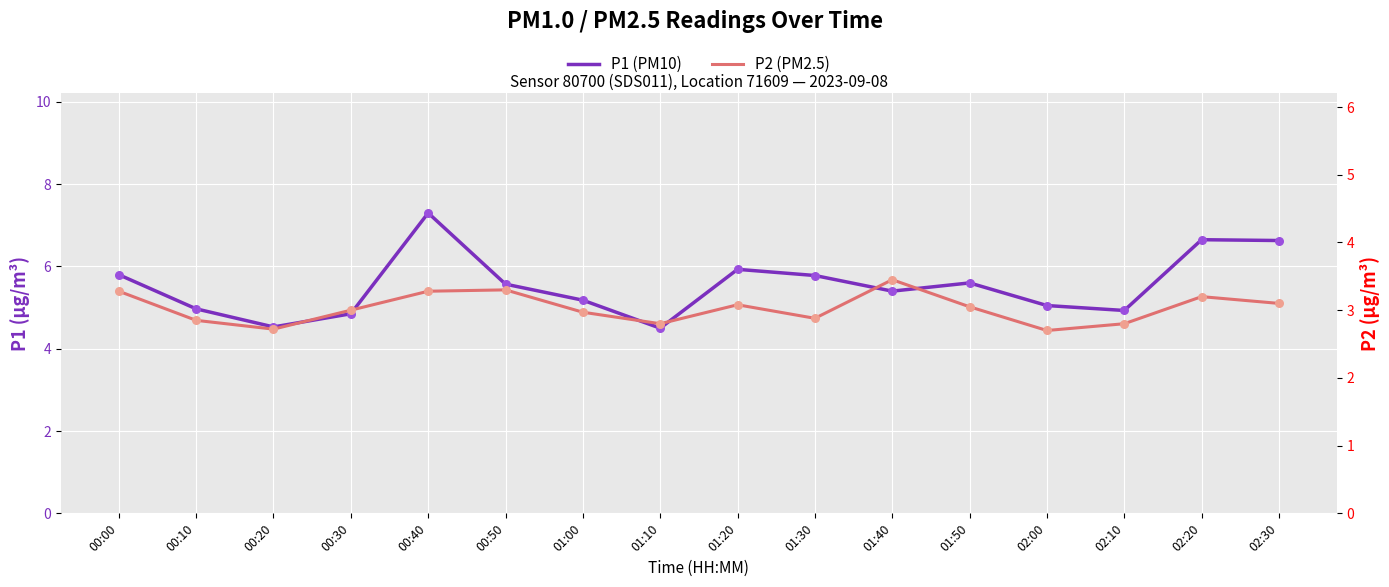

Which series reaches the minimum Y coordinate?

P2 (PM2.5)